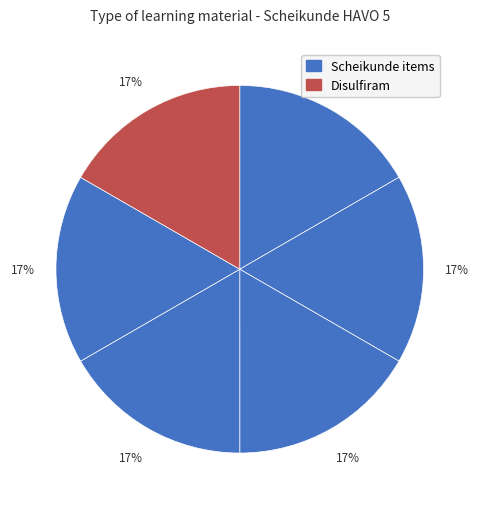

How many segments does this pie chart have?

6